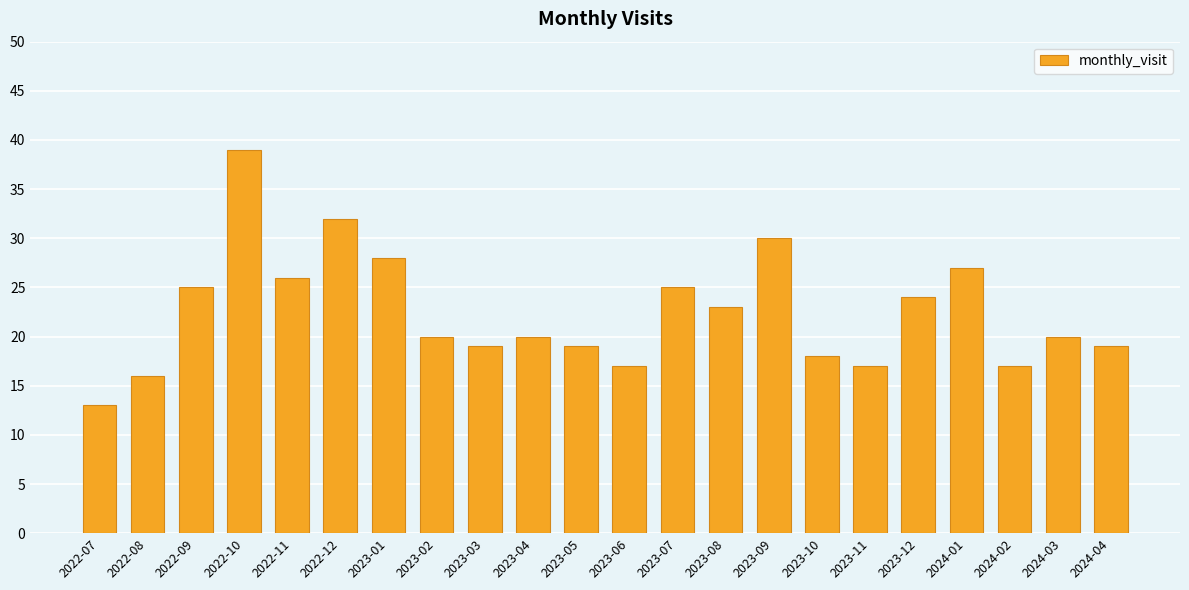

Reading left to right, transcribe all the data shown in this chart.

2022-07=13	2022-08=16	2022-09=25	2022-10=39	2022-11=26	2022-12=32	2023-01=28	2023-02=20	2023-03=19	2023-04=20	2023-05=19	2023-06=17	2023-07=25	2023-08=23	2023-09=30	2023-10=18	2023-11=17	2023-12=24	2024-01=27	2024-02=17	2024-03=20	2024-04=19